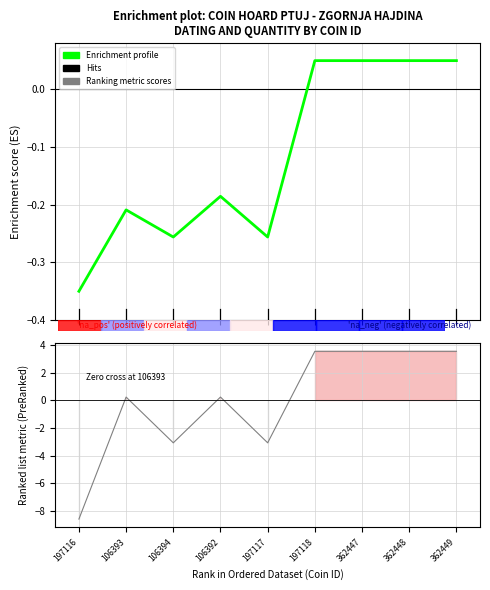

At which label does Enrichment profile reach its peak?

197118